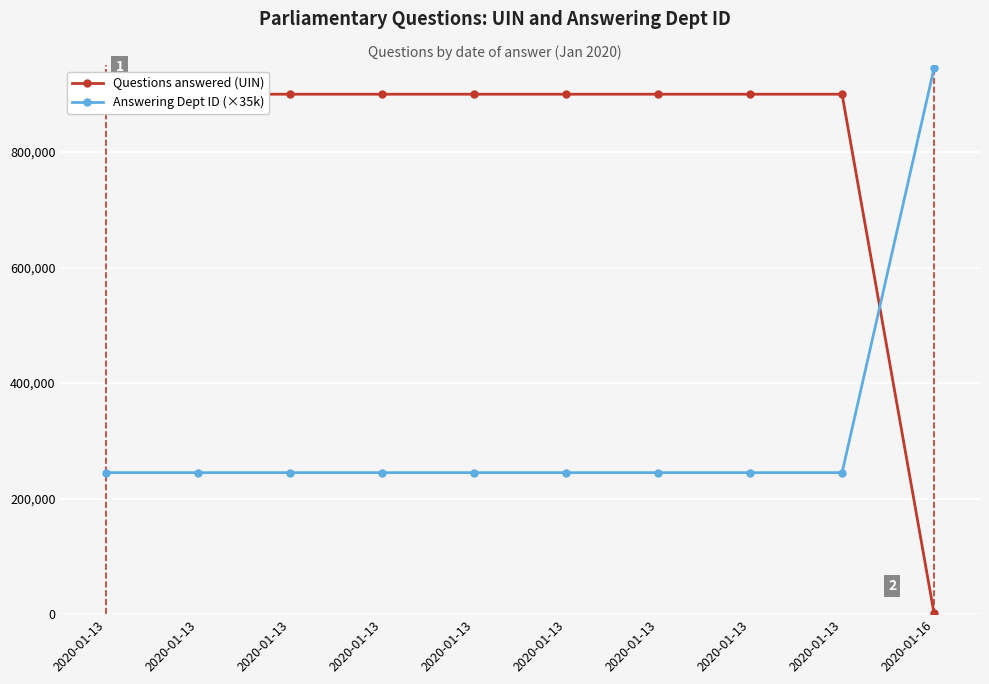

At which category does Questions answered (UIN) reach its first local peak?

2020-01-13